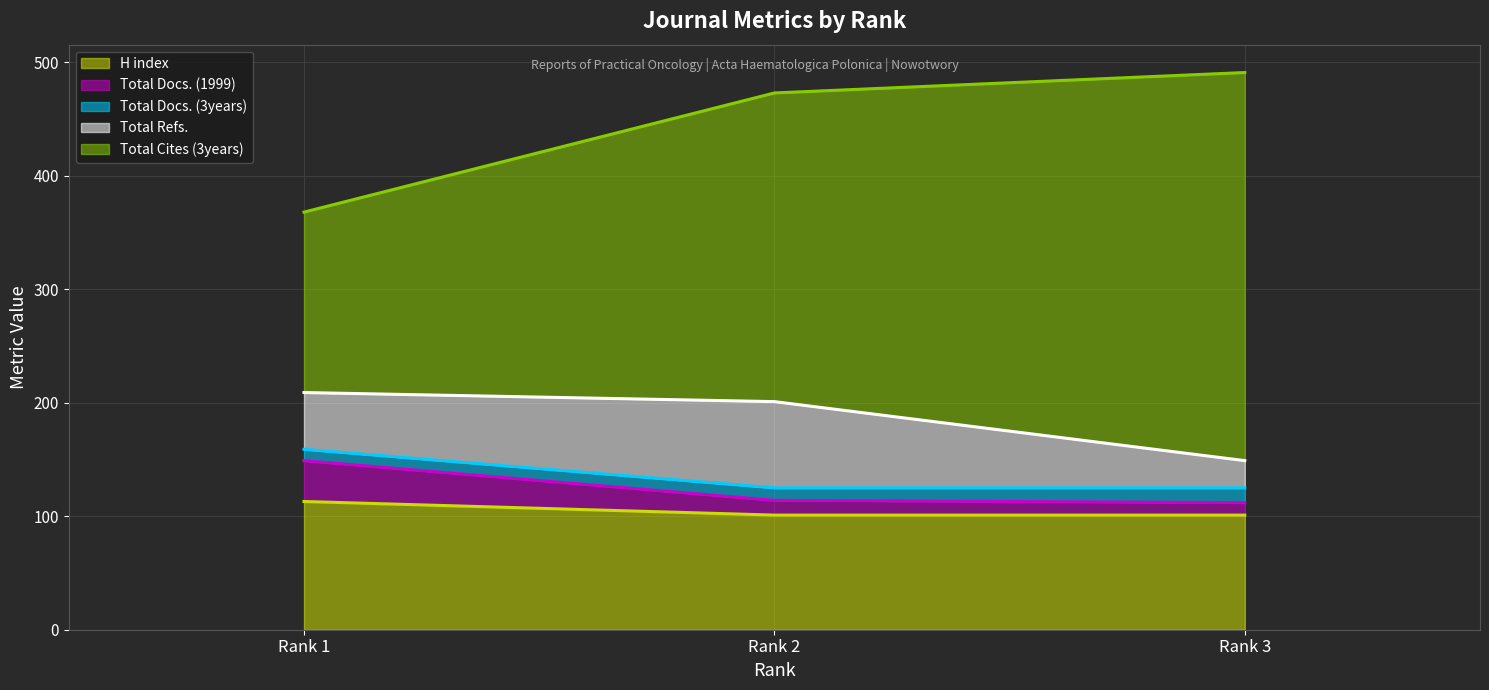

Does the chart display data point markers on the line(s)?

No